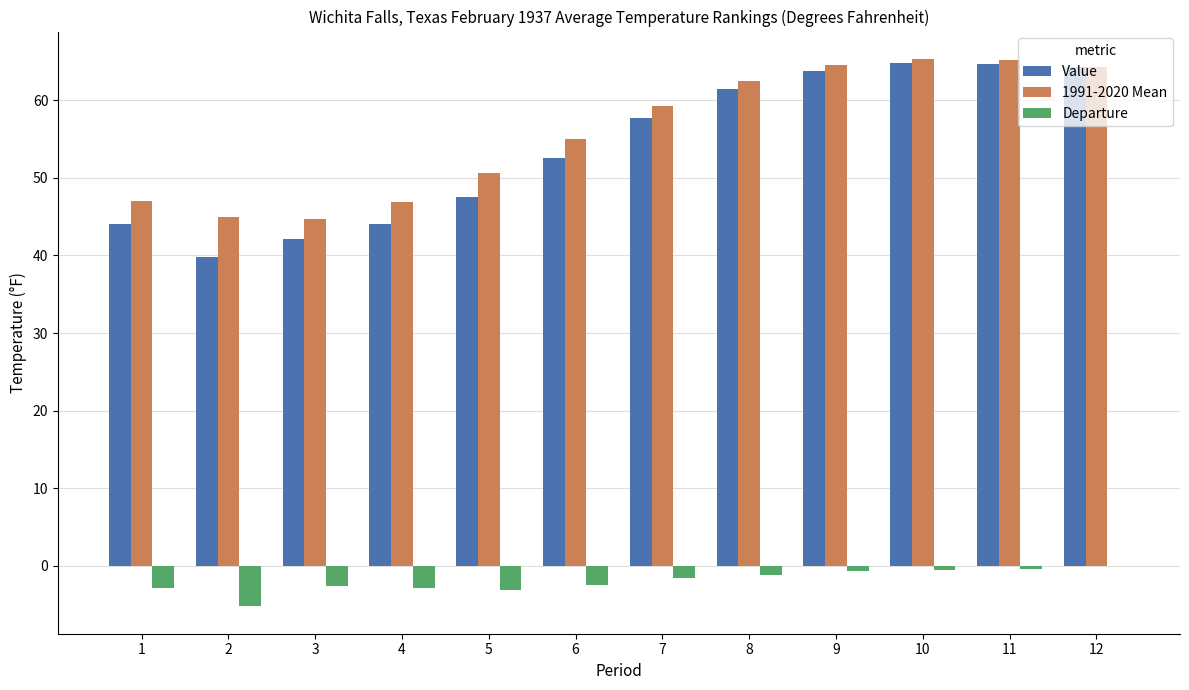

What is the greatest value displayed?

65.3